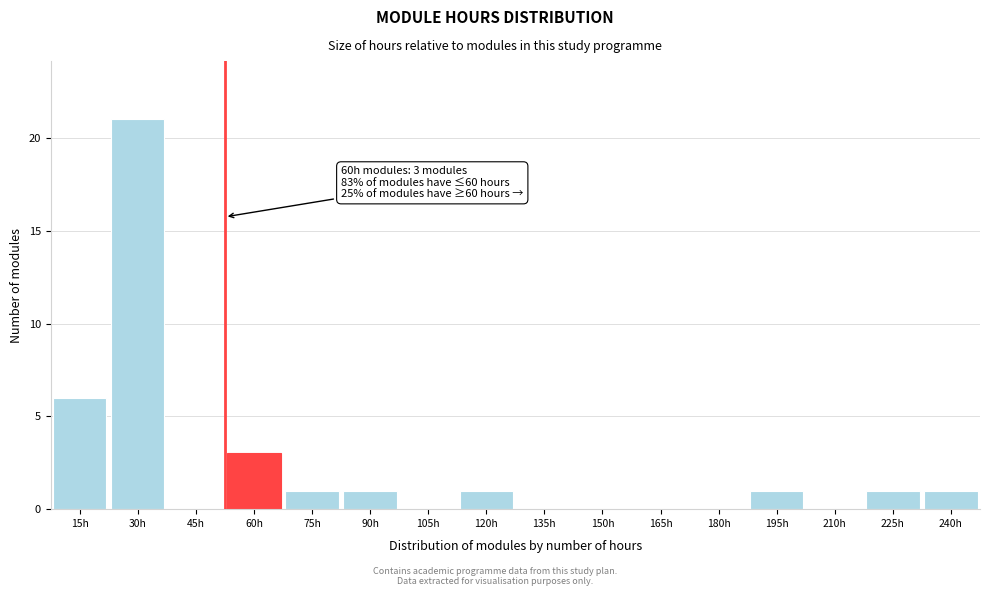

Reading left to right, transcribe all the data shown in this chart.

15h=6	30h=21	45h=0	60h=3	75h=1	90h=1	105h=0	120h=1	135h=0	150h=0	165h=0	180h=0	195h=1	210h=0	225h=1	240h=1